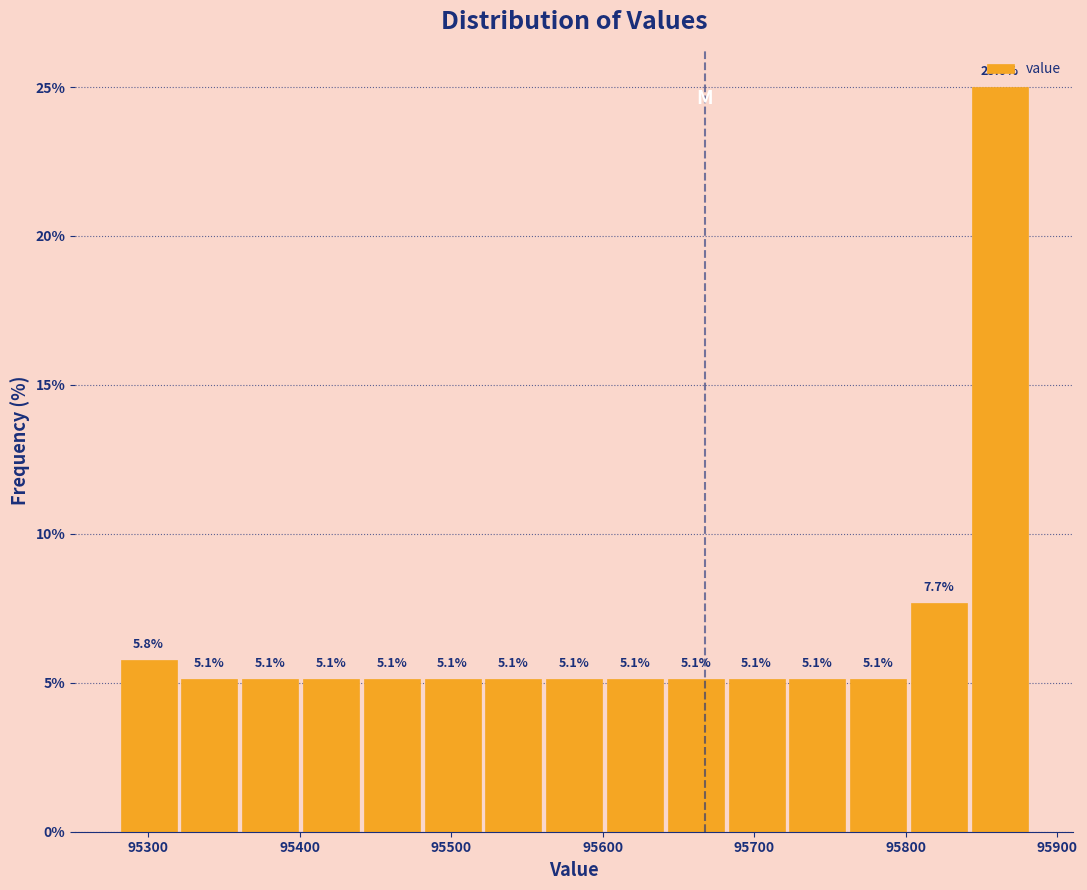

Over which range of the x-axis is the bar tallest?

95840 to 95880